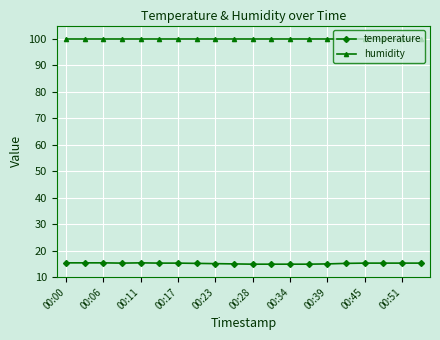

Which series has the largest total across all categories?

humidity